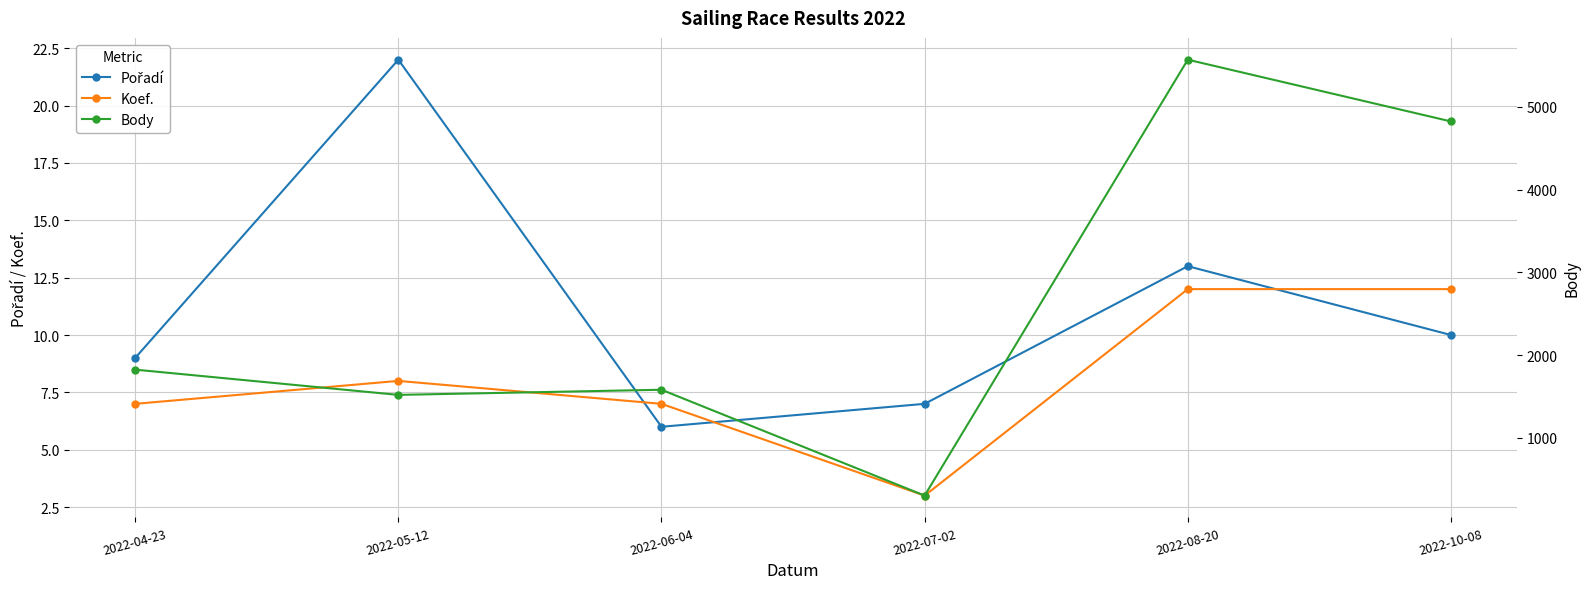

Is the value of Body at 2022-04-23 greater than the value of Pořadí at 2022-08-20?

Yes